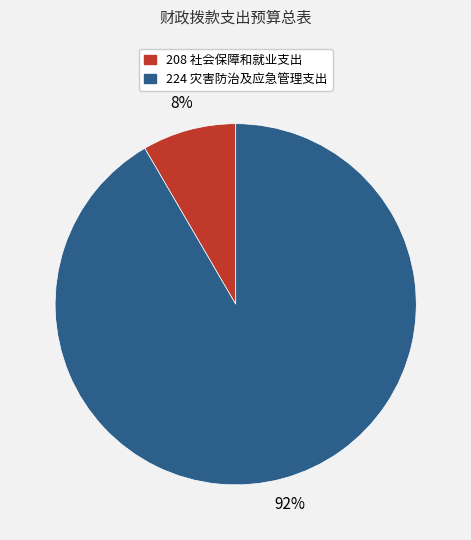

To the nearest percent, what is the average slice percentage?

50%